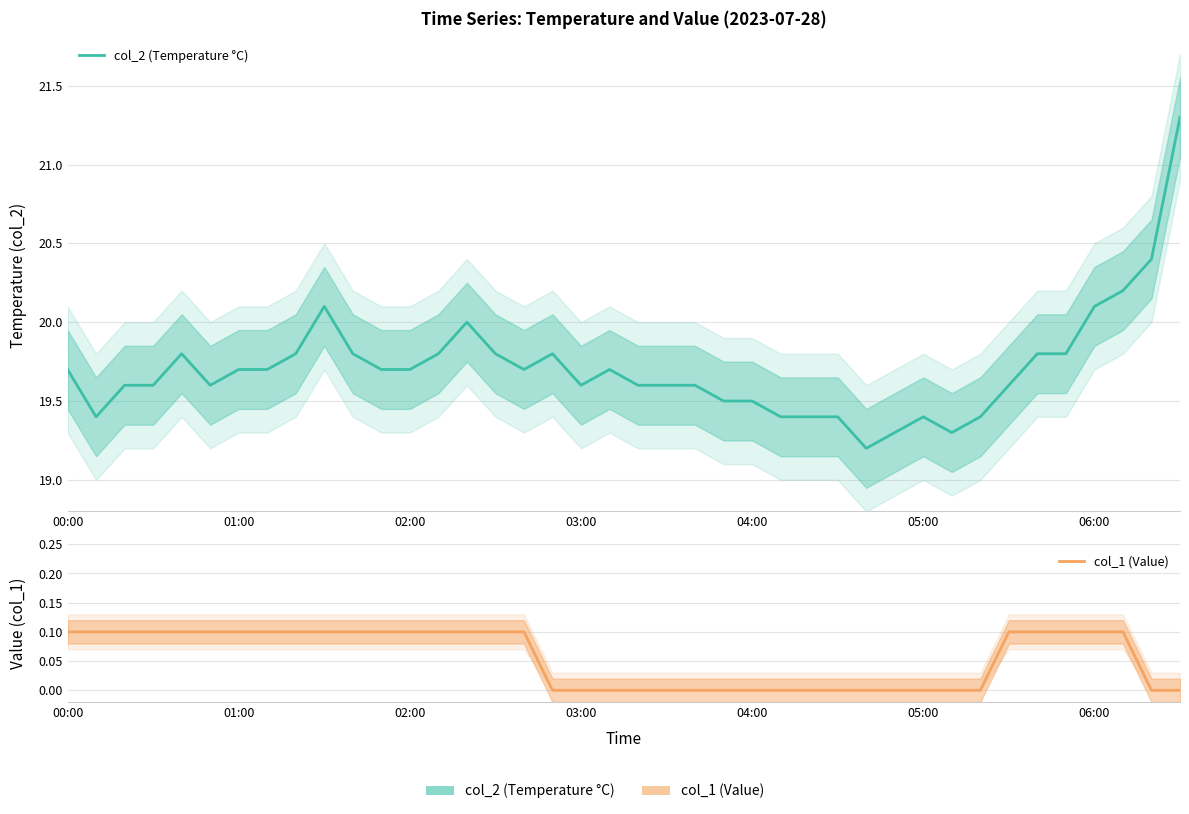

In col_2 (Temperature °C), how many points are lower than both neighbors (excluding endpoints)?

6